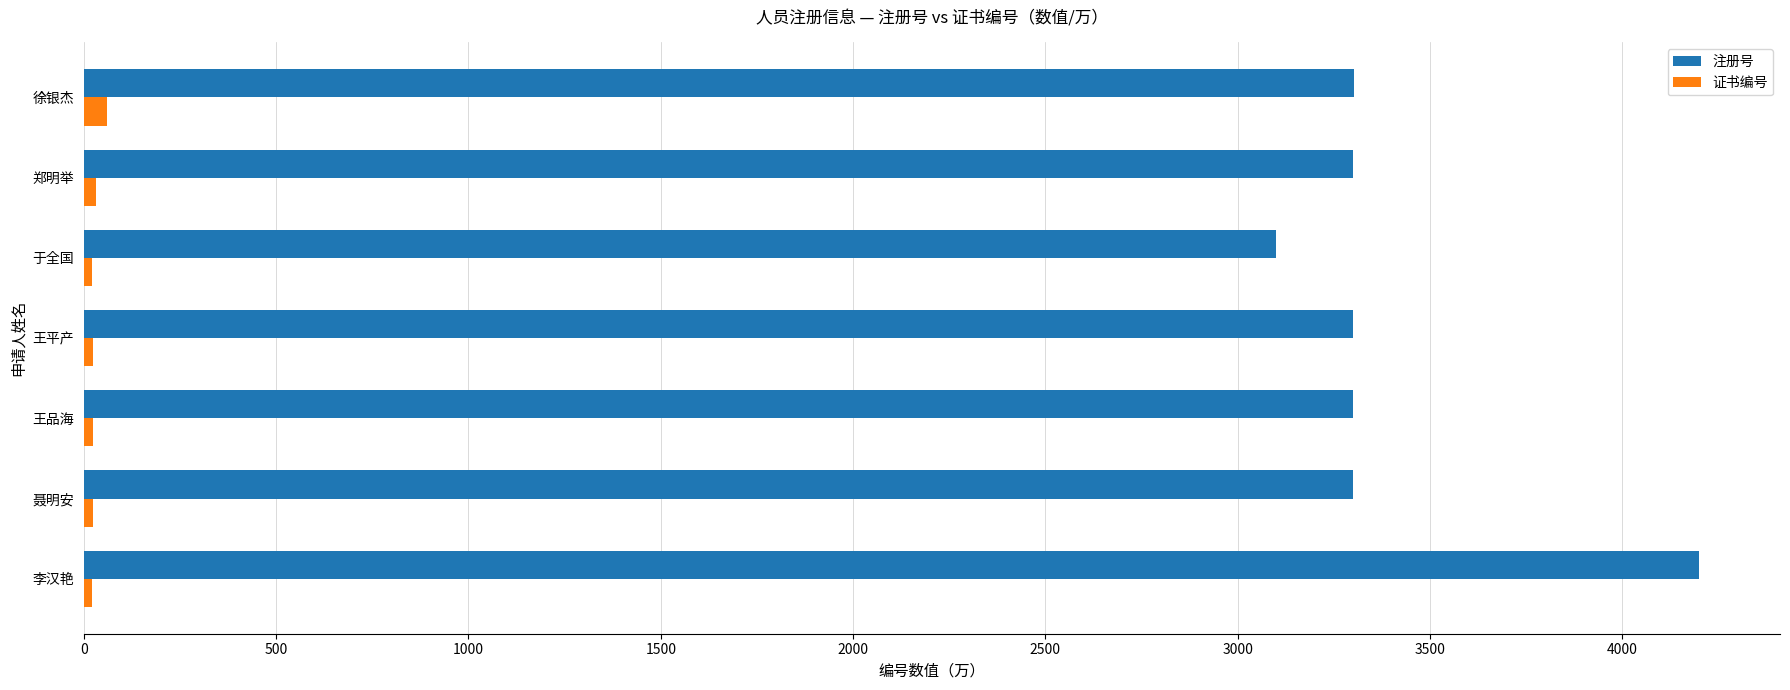

What is the average value of the 证书编号 series?

29.6